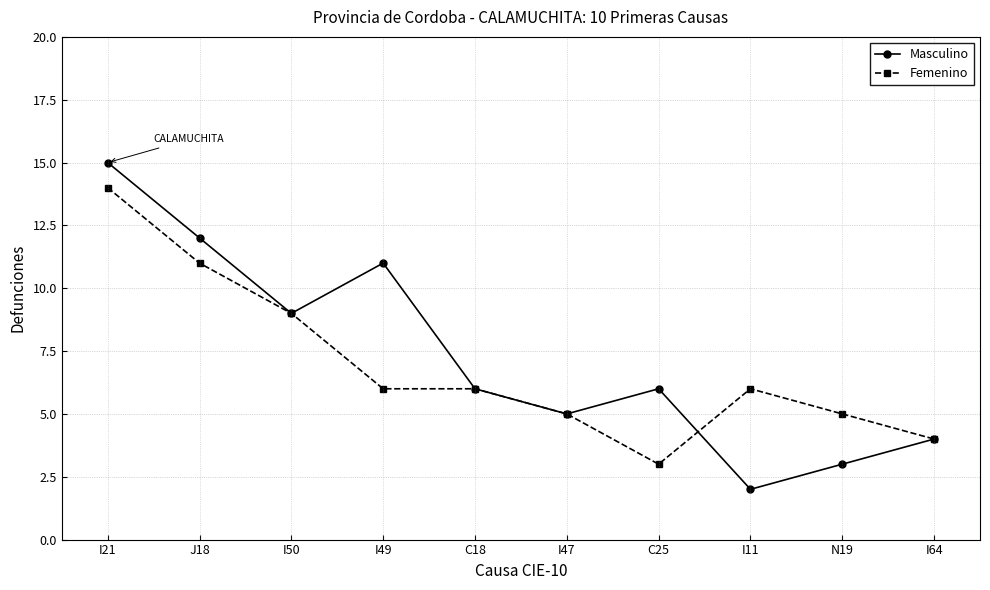

What is the label of the 8th point from the left?

I11